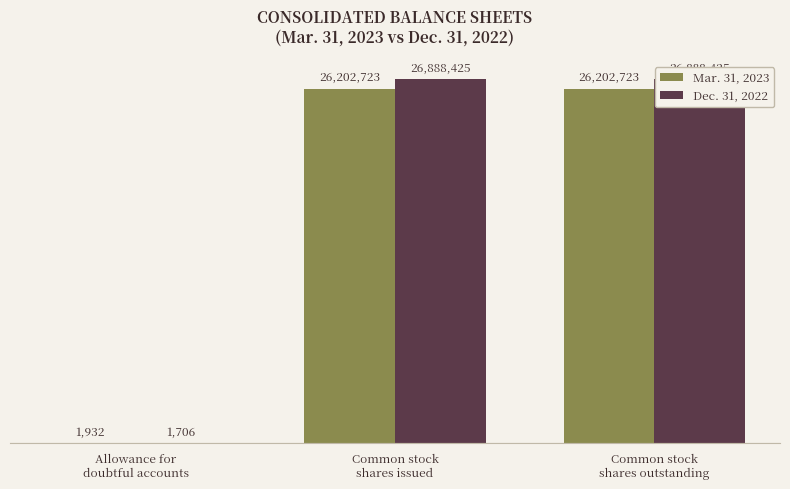

What is the label of the 2nd bar from the left?

Common stock
shares issued